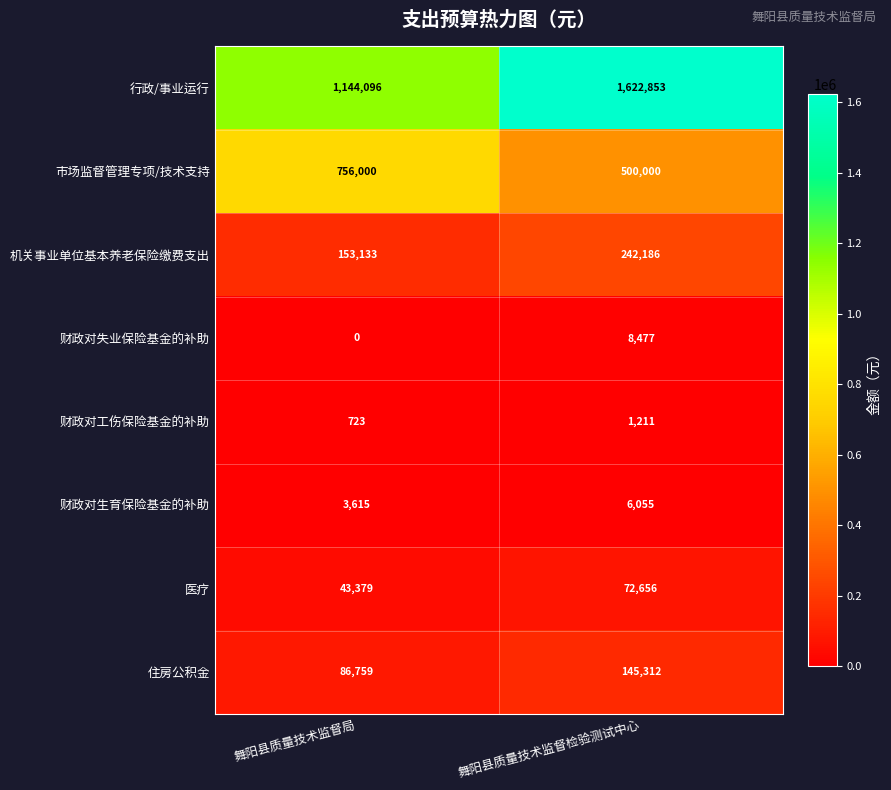

Between 舞阳县质量技术监督局 and 舞阳县质量技术监督检验测试中心, which series saw the biggest shift?

行政/事业运行